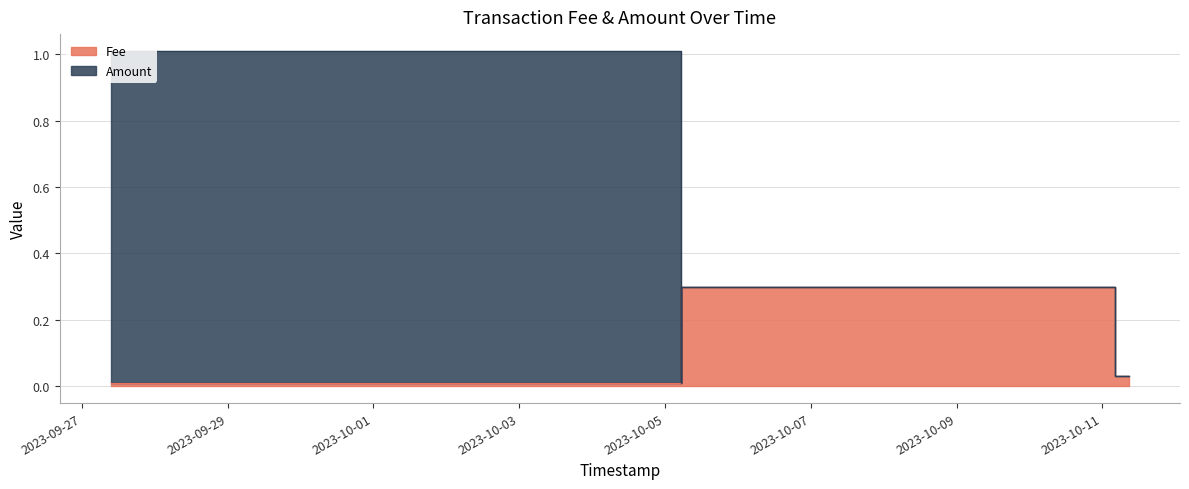

Count the number of categories in the chart.

6